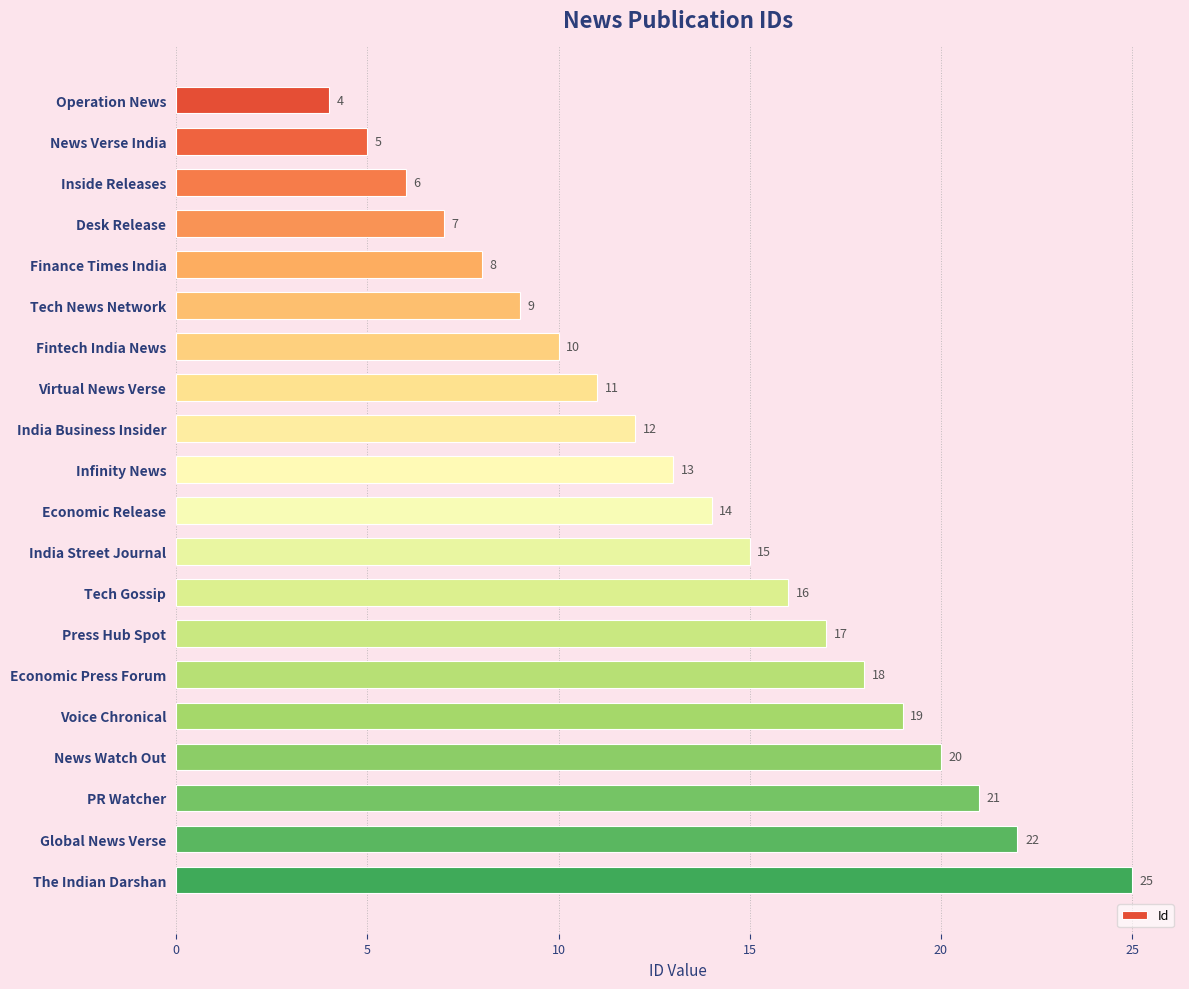

Does the chart contain any negative values?

No